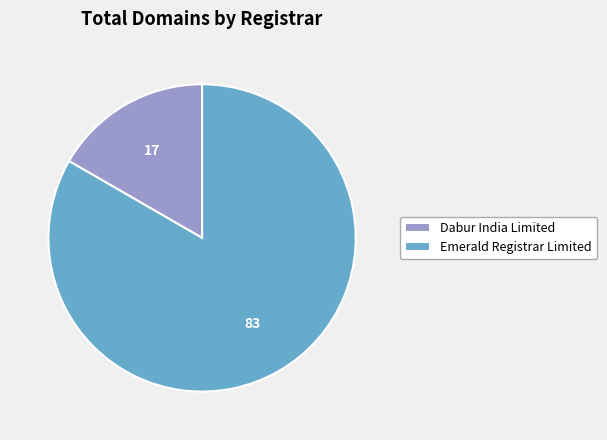

Which slice is the largest?

Emerald Registrar Limited